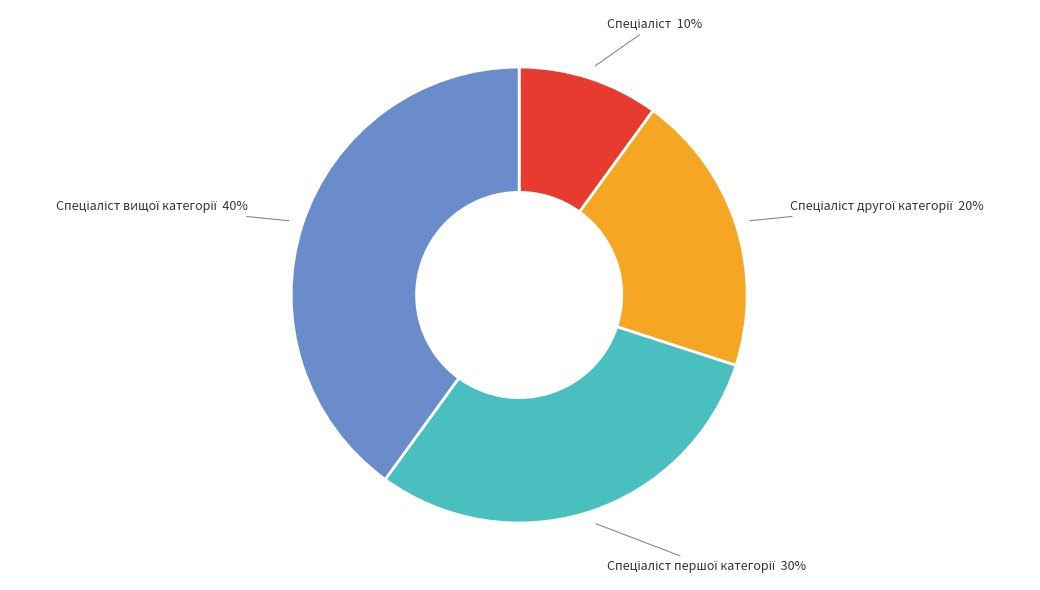

To the nearest percent, what is the difference between the largest and smallest slice percentages?

30%